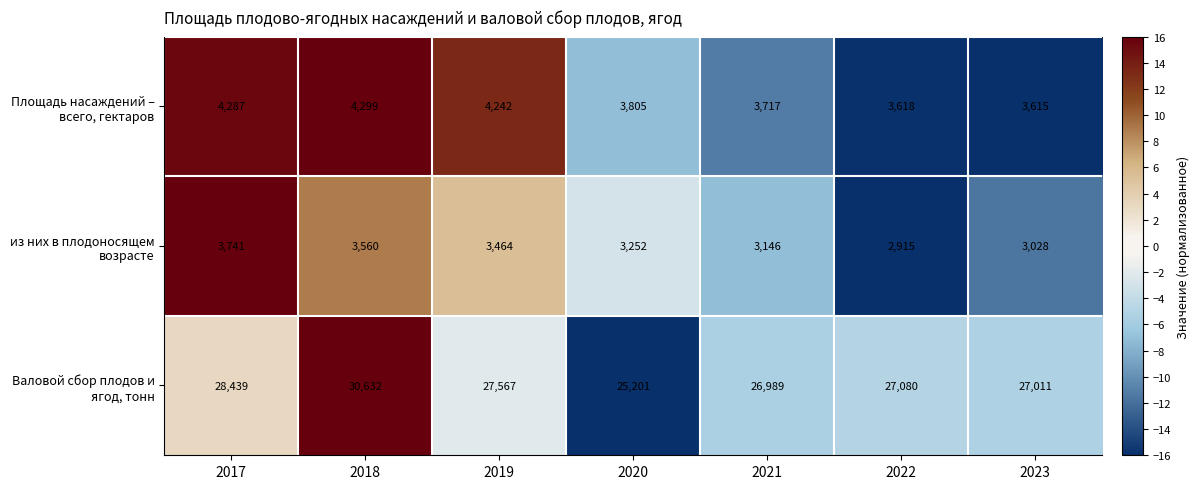

The value of из них в плодоносящем возрасте at 2020 is 3252. True or false?

True